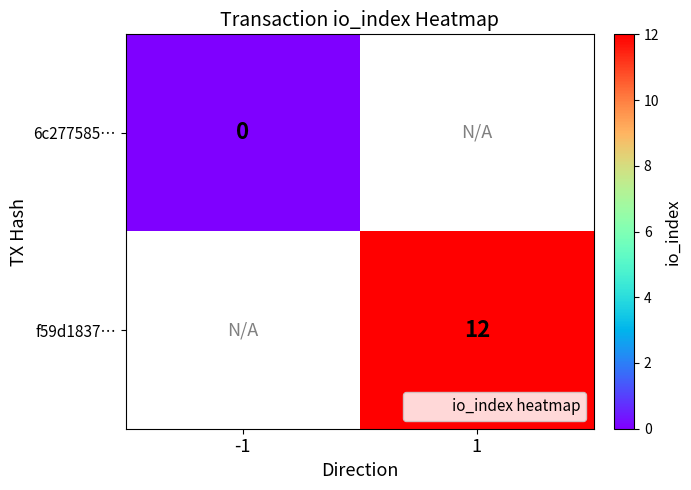

True or false: f59d1837… has a value of 6.1 at 1.

False